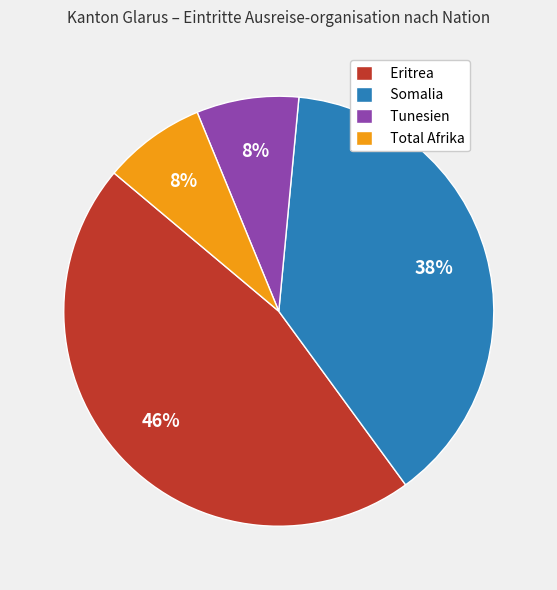

Between Eritrea and Total Afrika, which is larger?

Eritrea